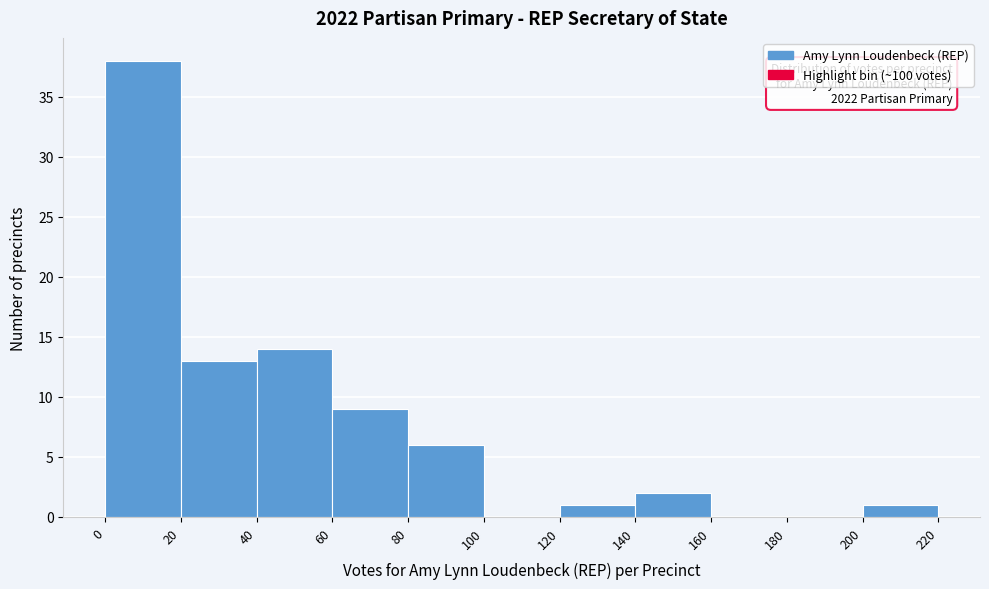

Which range on the x-axis has the tallest bar?

0 to 20